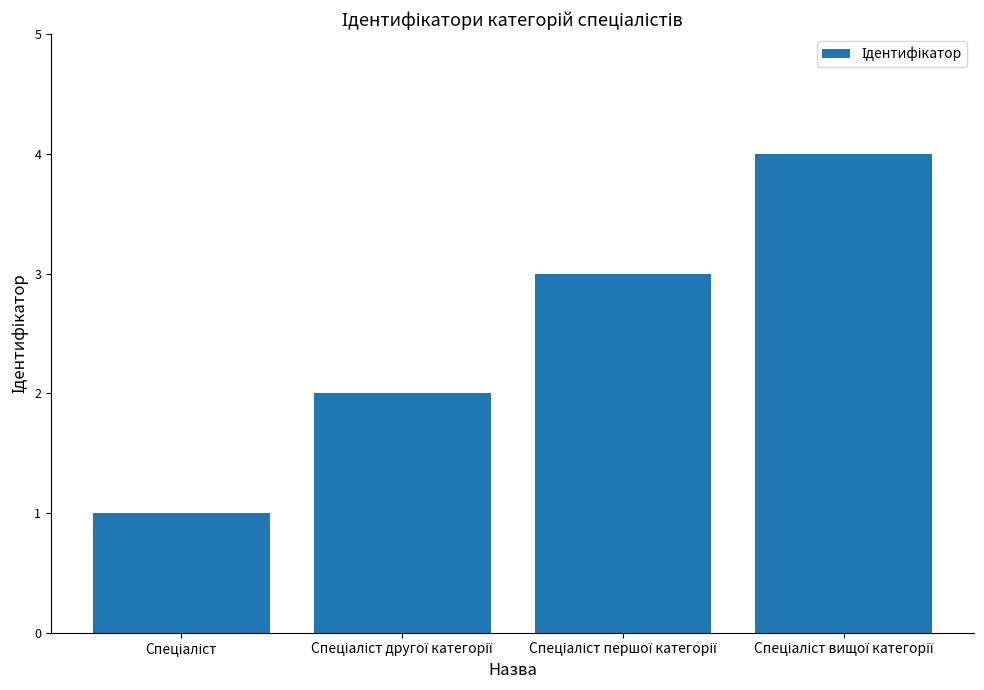

What is the greatest value displayed?

4